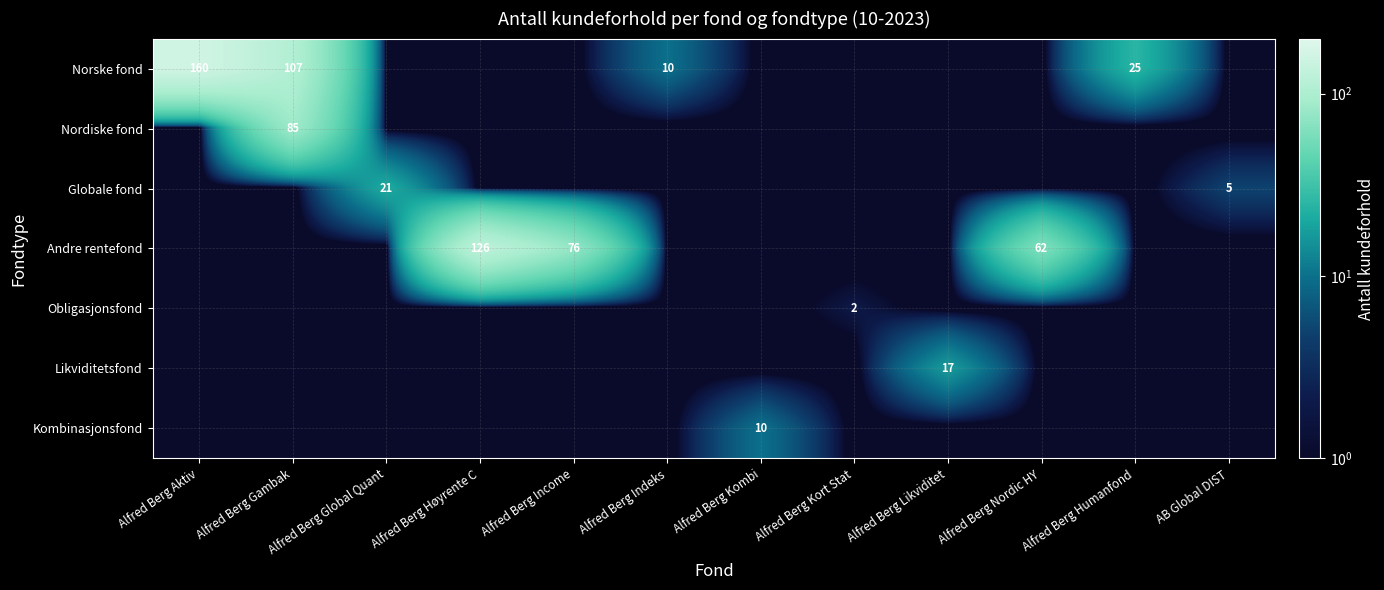

List the series in order of their peak value, lowest first.

Obligasjonsfond, Kombinasjonsfond, Likviditetsfond, Globale fond, Nordiske fond, Andre rentefond, Norske fond